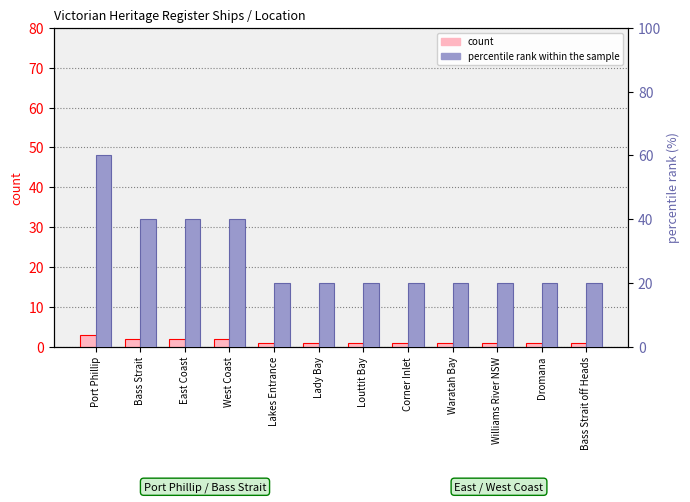

Count the percentile rank within the sample values in the range 20 to 40.

11